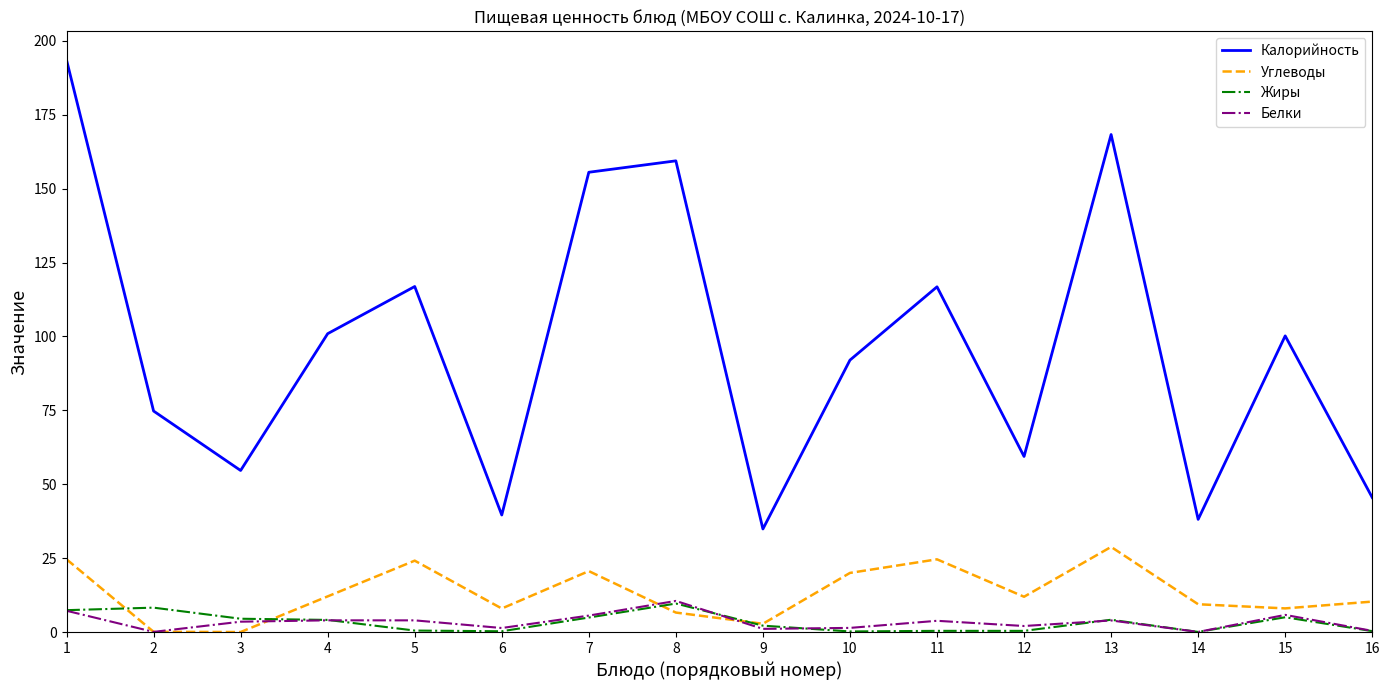

True or false: Калорийность and Углеводы cross at least once.

False